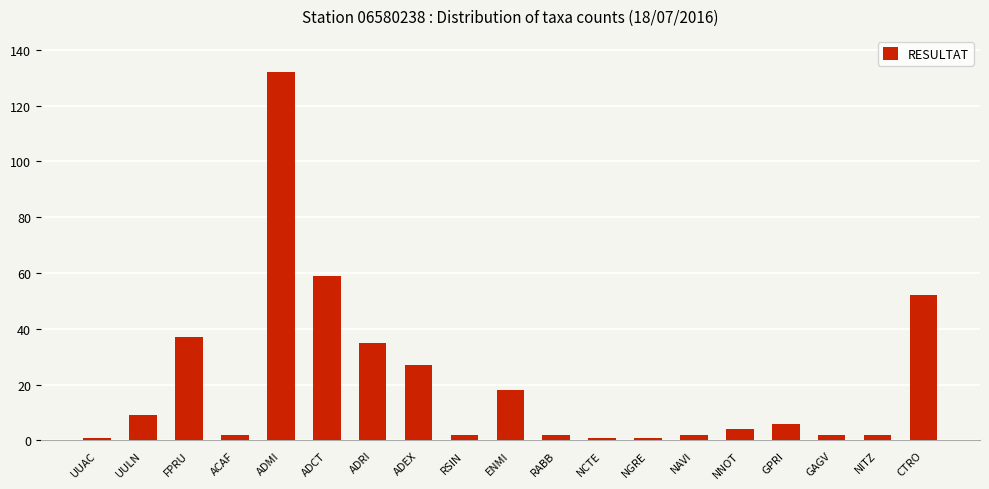

What is the value of the 14th bar from the left?

2